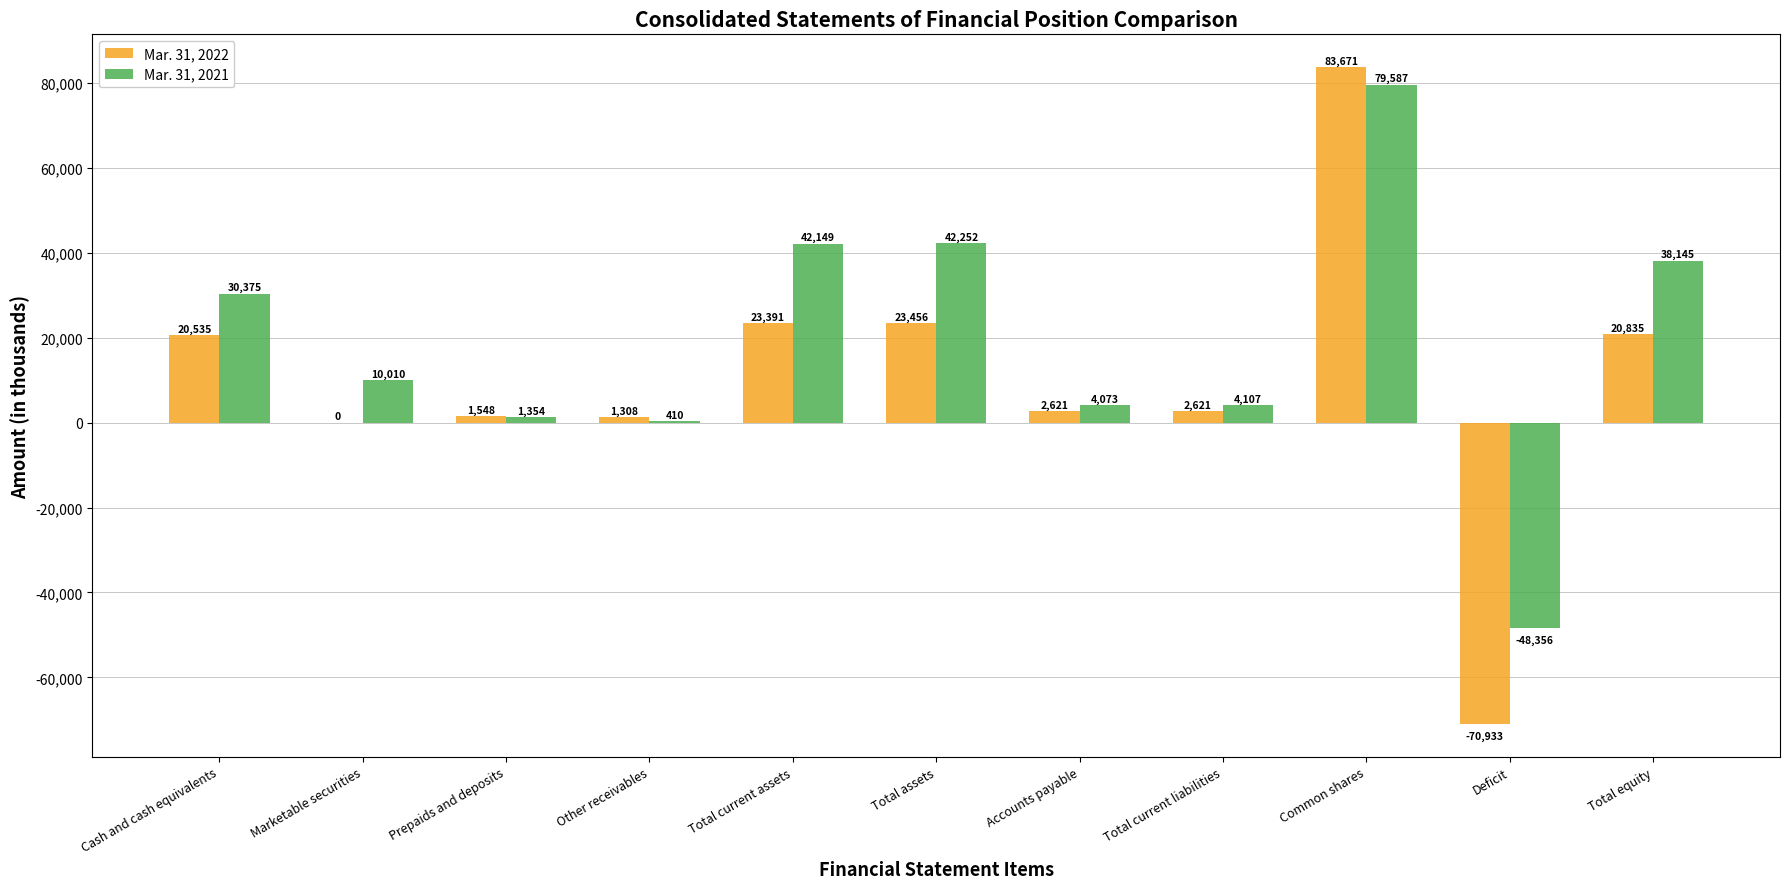

At which category is the sum across all series the highest?

Common shares